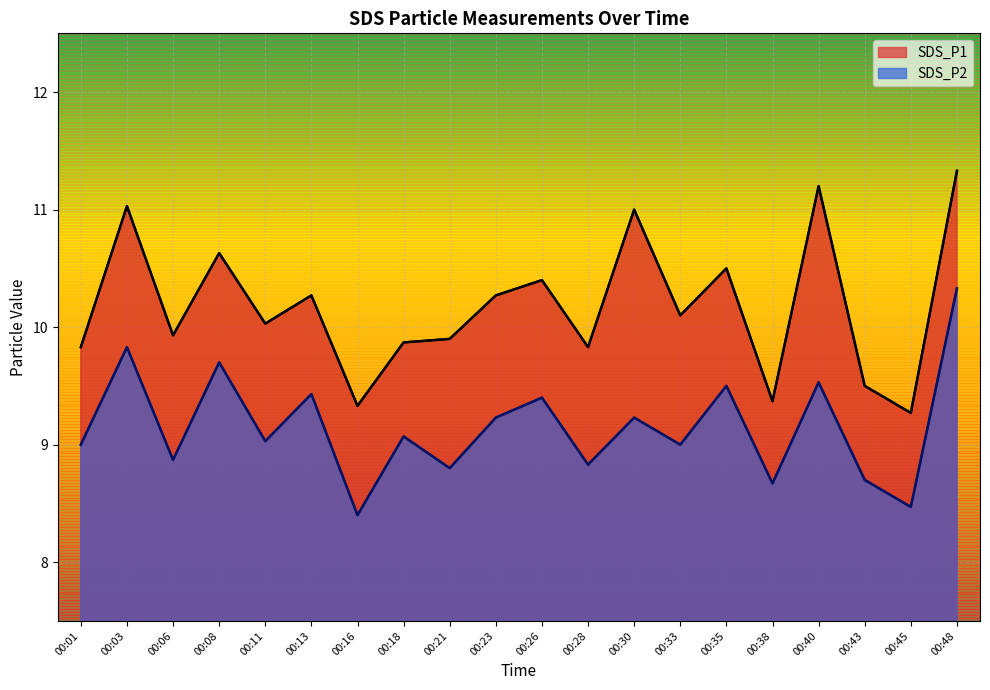

Reading left to right, what are all the values shown in this chart?

SDS_P1: 9.8	11.0	9.9	10.6	10.0	10.3	9.3	9.9	9.9	10.3	10.4	9.8	11.0	10.1	10.5	9.4	11.2	9.5	9.3	11.3
SDS_P2: 9.0	9.8	8.9	9.7	9.0	9.4	8.4	9.1	8.8	9.2	9.4	8.8	9.2	9.0	9.5	8.7	9.5	8.7	8.5	10.3